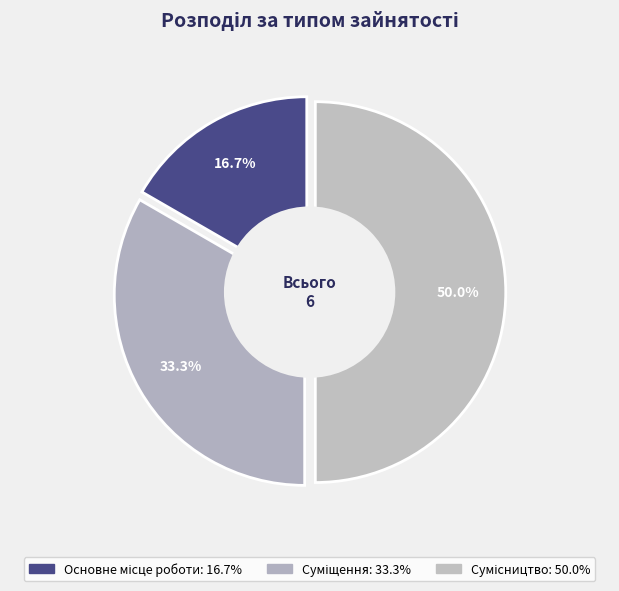

How many segments does this pie chart have?

3